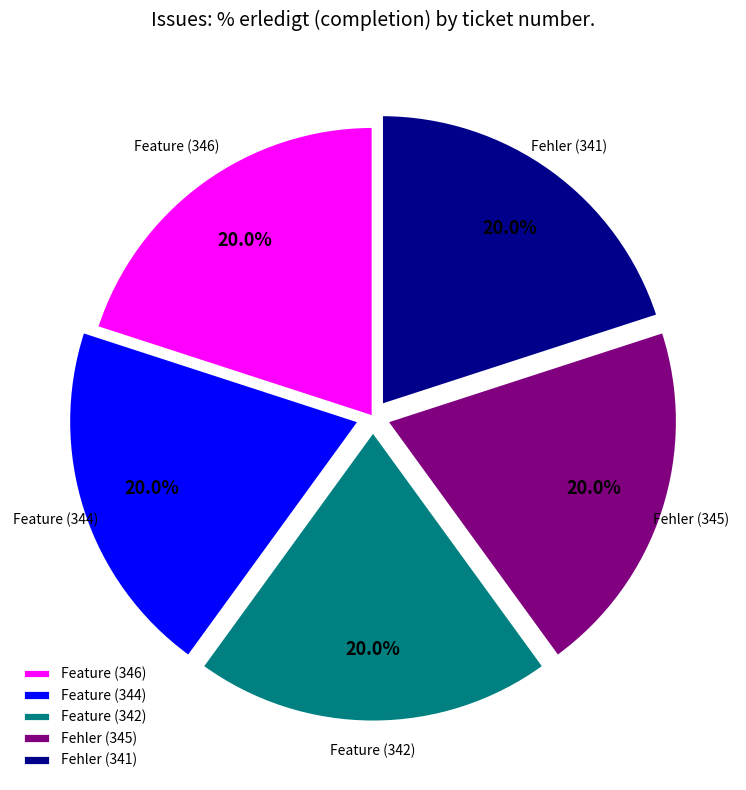

What is the ratio of the value at Fehler (341) to the value at Fehler (345)?

1.0